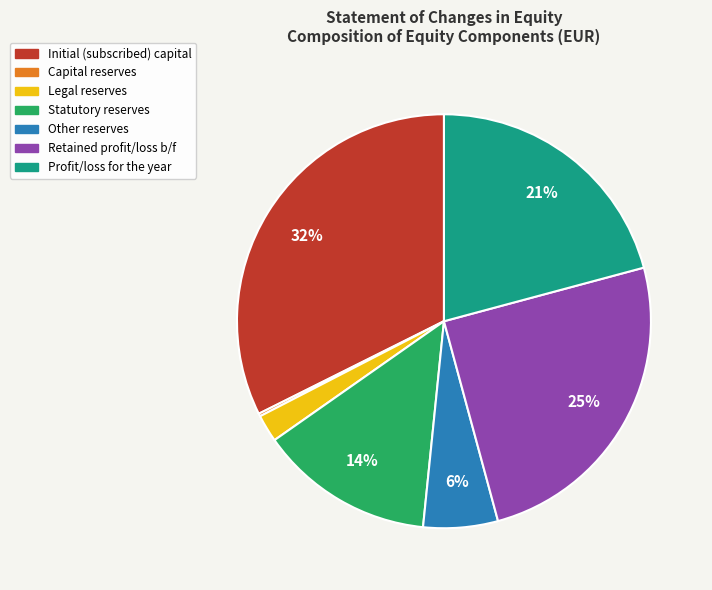

To the nearest percent, what is the average slice percentage?

14%